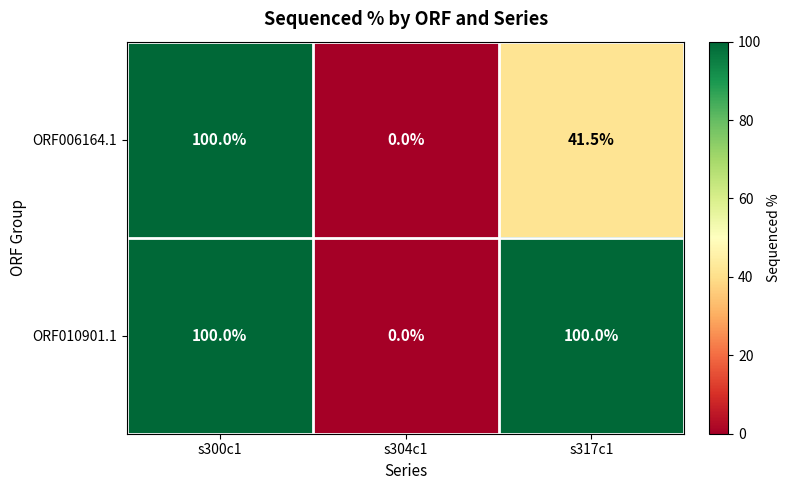

Is it true that ORF006164.1 equals 41.5 at s317c1?

True